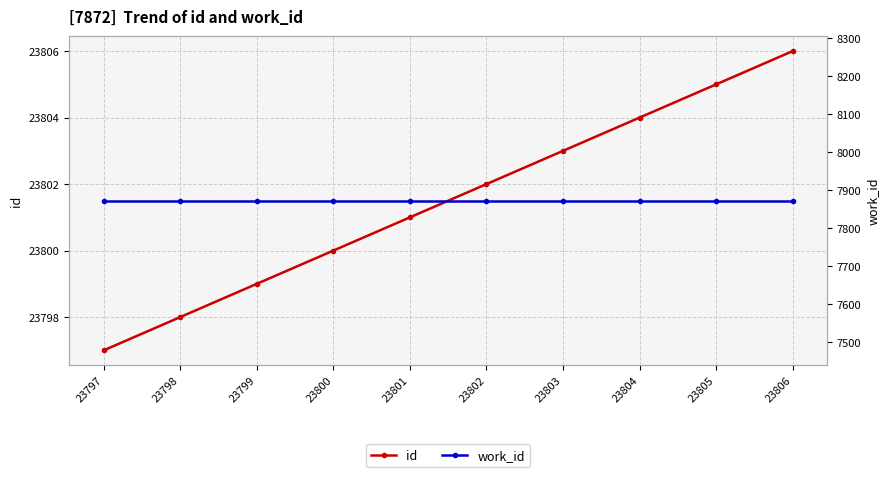

What is the sum of all id values?

238015